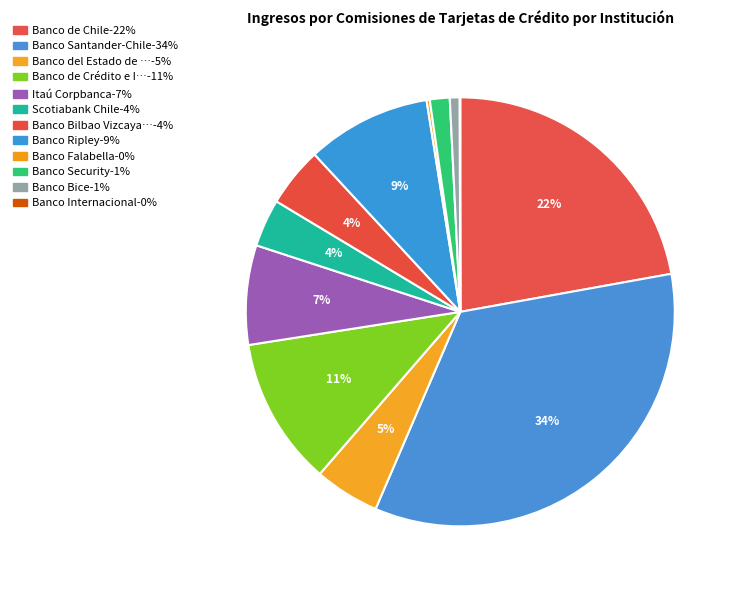

Which category has the biggest portion of the pie?

Banco Santander-Chile-34%